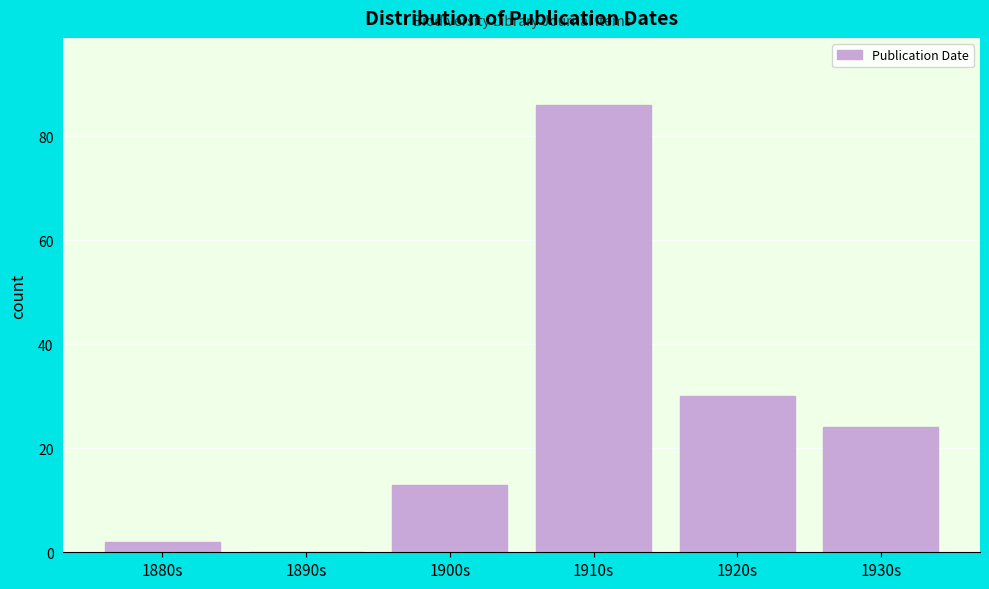

Reading left to right, transcribe all the data shown in this chart.

1880s=2	1890s=0	1900s=13	1910s=86	1920s=30	1930s=24